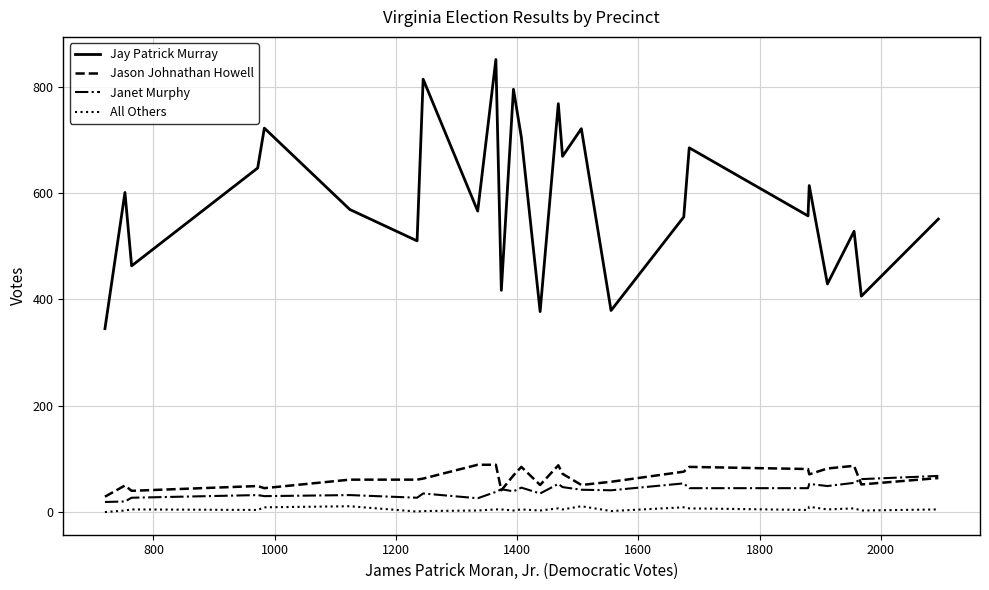

Which series has the largest range (max minus min)?

Jay Patrick Murray